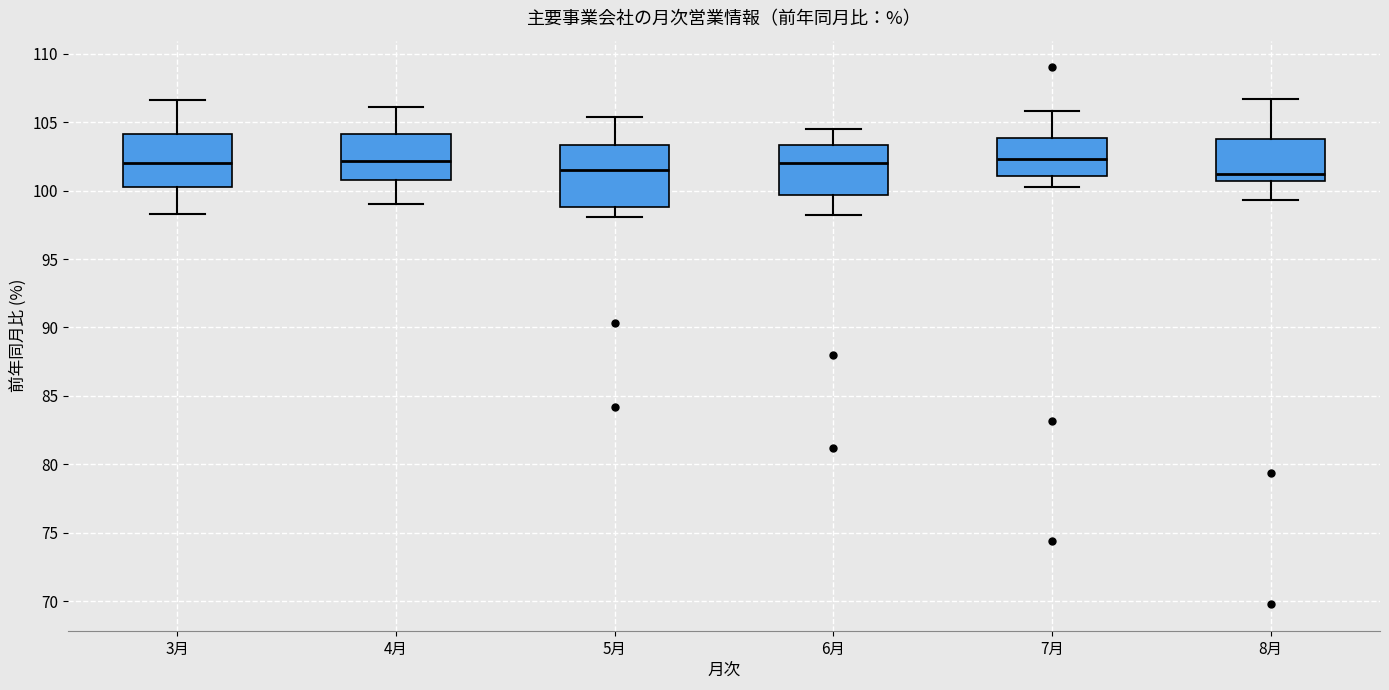

Reading left to right, read every box against the y-axis: the position of its median line, the range the box covers, and the ends of its whiskers. The values are not printed on the chart, so give them approximately, as read against the axis.

3月: median 102.0, box 100.5 to 104.0, whiskers 98.5 to 106.5
4月: median 102.0, box 101.0 to 104.0, whiskers 99.0 to 106.0
5月: median 101.5, box 99.0 to 103.5, whiskers 98.0 to 105.5
6月: median 102.0, box 99.5 to 103.5, whiskers 98.0 to 104.5
7月: median 102.5, box 101.0 to 104.0, whiskers 100.5 to 106.0
8月: median 101.5, box 100.5 to 104.0, whiskers 99.5 to 106.5